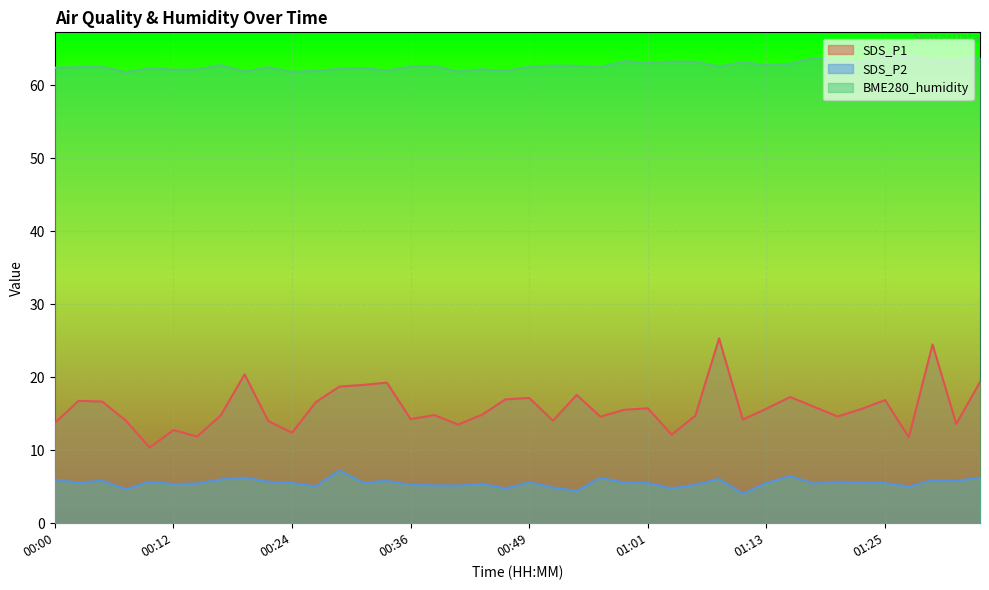

Which has a higher value, 00:41 or 01:32?

01:32